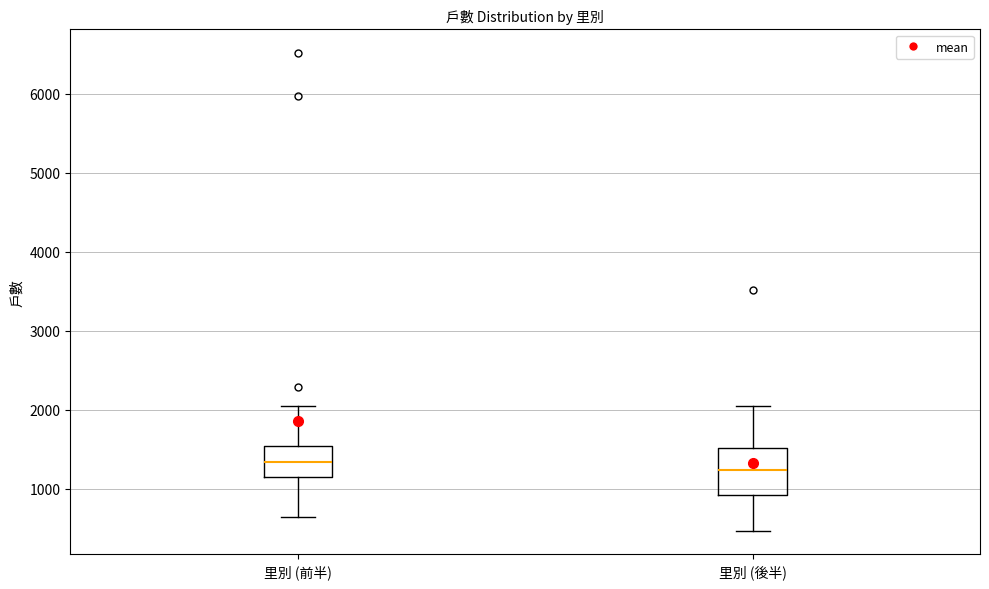

Reading left to right, transcribe this box plot: for each box, give where its median line is, the range the box spans, and where its two whiskers end, as read against the y-axis. The values are not printed on the chart, so give them approximately, as read against the axis.

里別 (前半): median 1300, box 1100 to 1500, whiskers 600 to 2000
里別 (後半): median 1200, box 900 to 1500, whiskers 500 to 2100